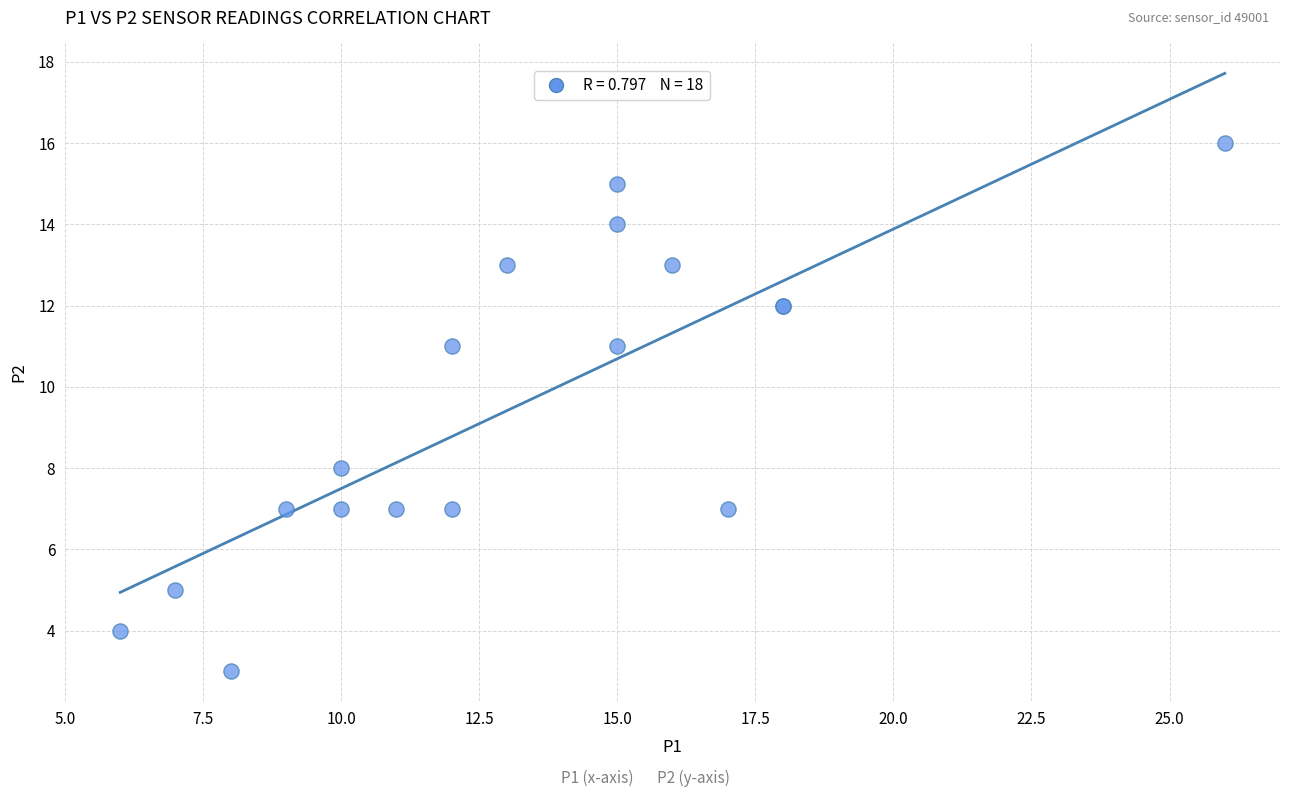

What Y value in the scatter plot is closest to 9?

8